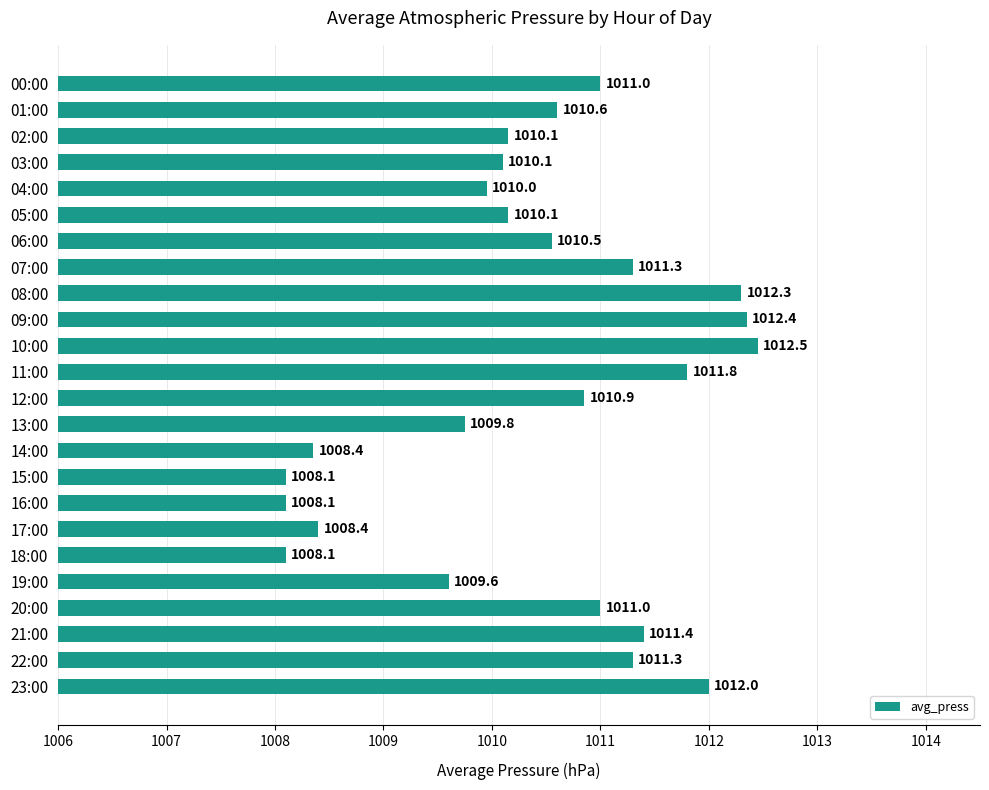

Is it true that the value at 20:00 is 1404.1?

False